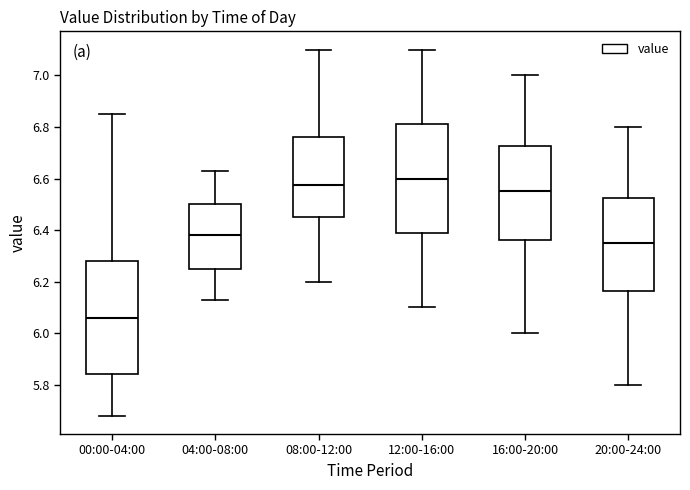

Reading left to right, transcribe this box plot: for each box, give where its median line is, the range the box spans, and where its two whiskers end, as read against the y-axis. The values are not printed on the chart, so give them approximately, as read against the axis.

00:00-04:00: median 6.06, box 5.84 to 6.28, whiskers 5.68 to 6.86
04:00-08:00: median 6.38, box 6.26 to 6.50, whiskers 6.14 to 6.64
08:00-12:00: median 6.58, box 6.46 to 6.76, whiskers 6.20 to 7.10
12:00-16:00: median 6.60, box 6.38 to 6.82, whiskers 6.10 to 7.10
16:00-20:00: median 6.56, box 6.36 to 6.72, whiskers 6.00 to 7.00
20:00-24:00: median 6.36, box 6.16 to 6.52, whiskers 5.80 to 6.80